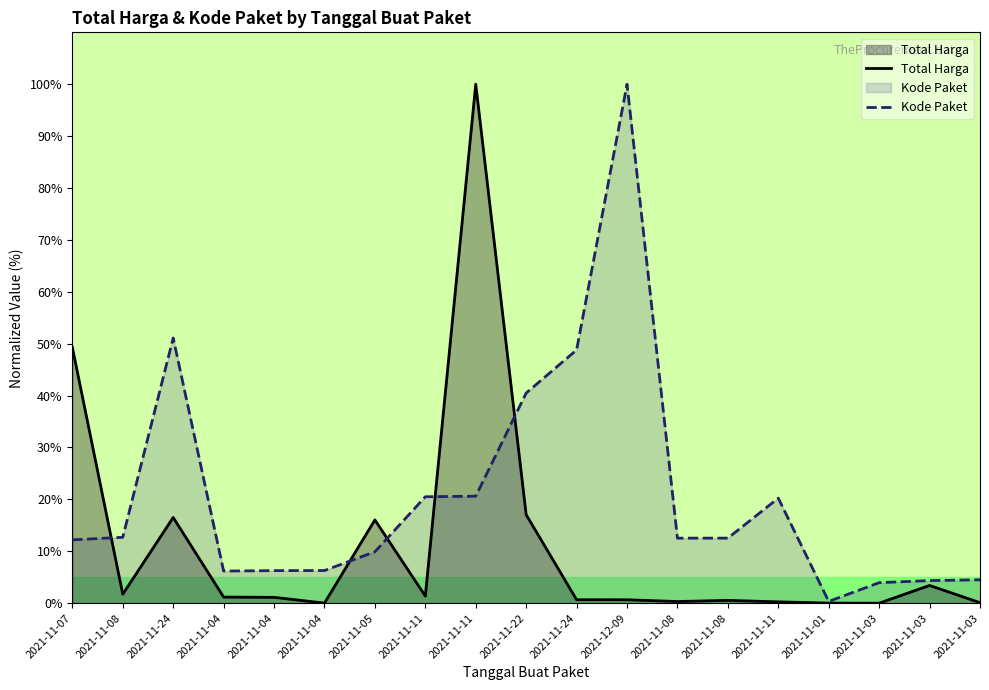

What is the spread (max minus min) of values at 2021-11-03?

3.9